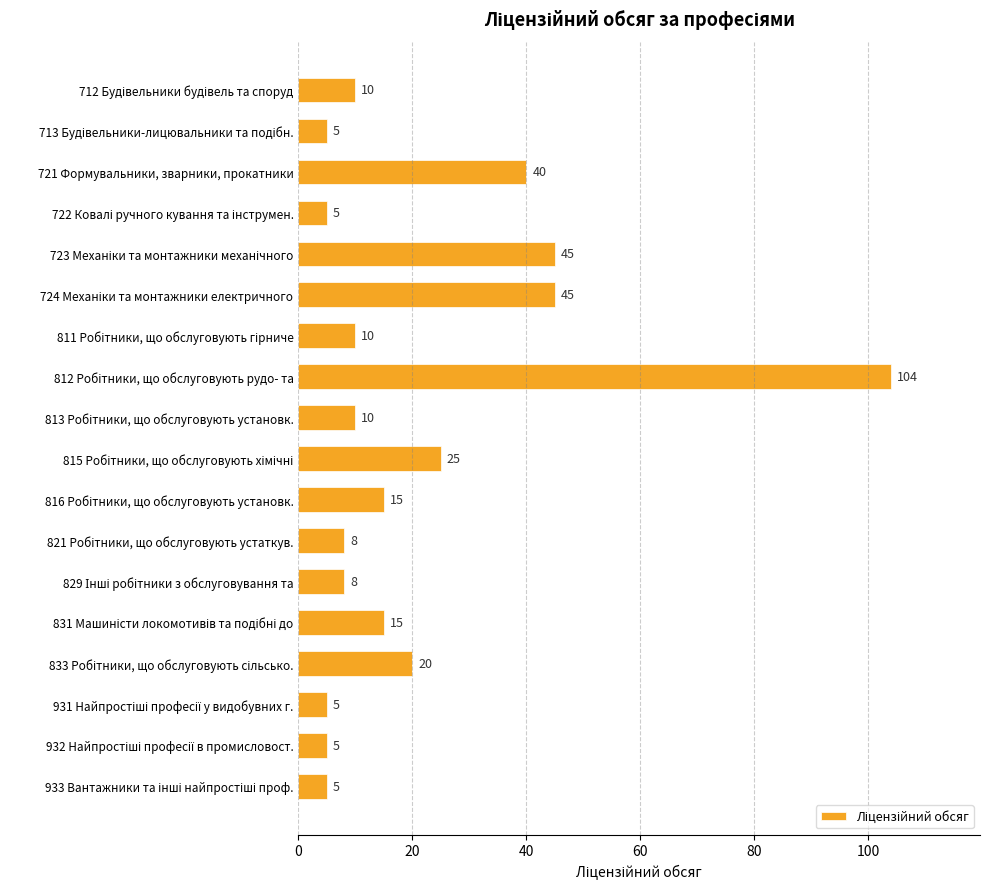

What is the difference between the maximum and second lowest values?

99